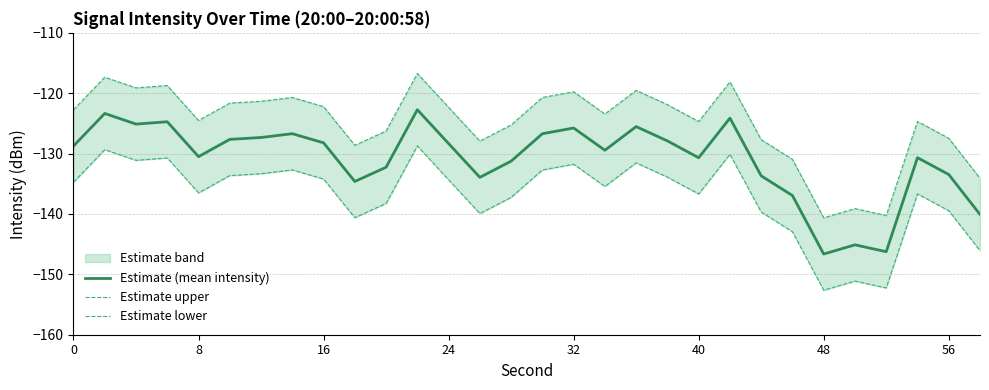

True or false: Estimate upper and Estimate (mean intensity) cross at least once.

False